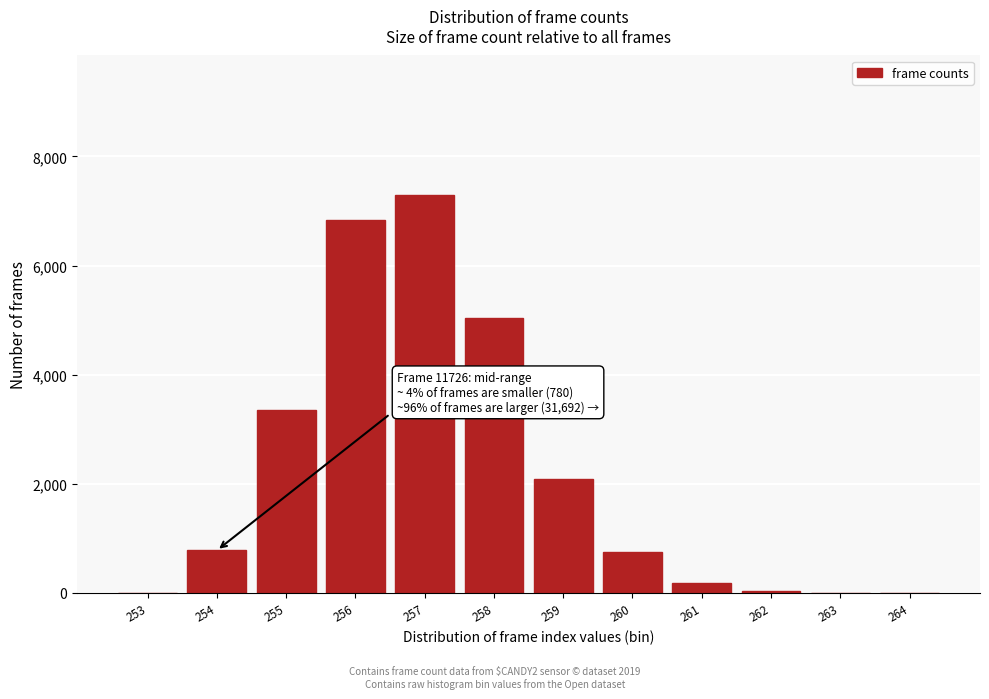

What is the greatest value displayed?

7297